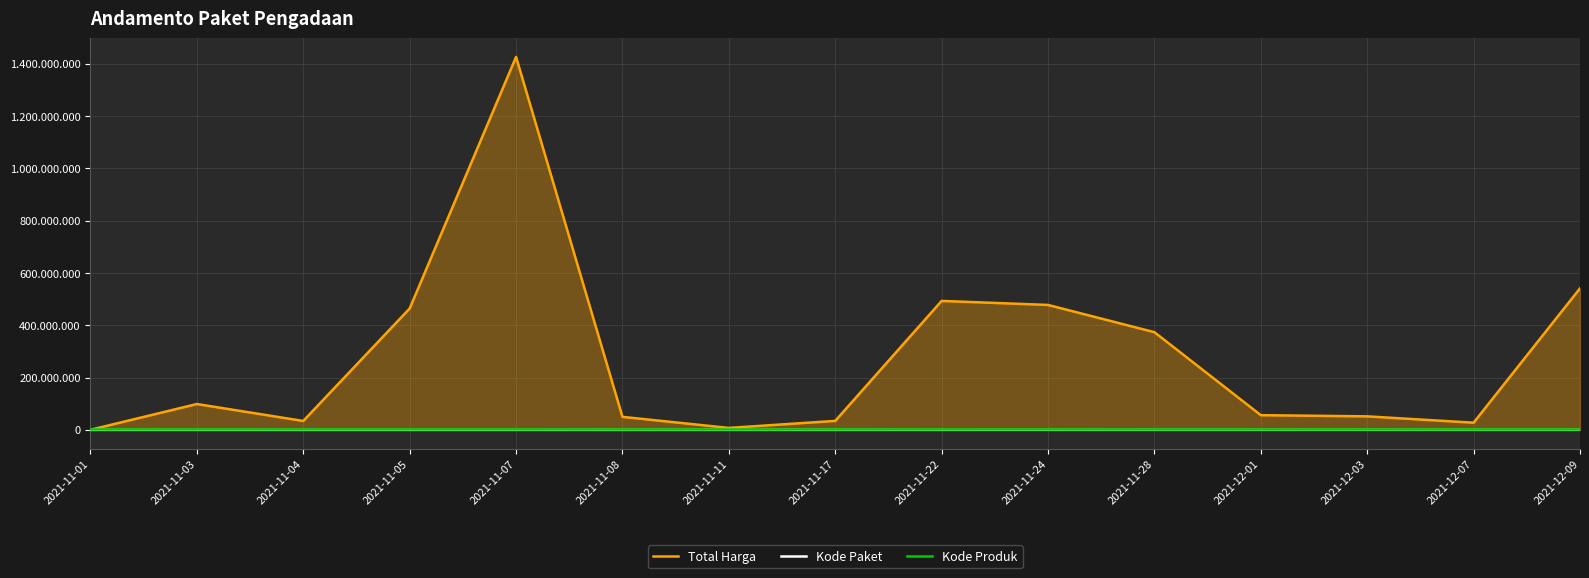

Is the value of Total Harga at 2021-11-07 greater than the value of Kode Paket at 2021-12-09?

Yes